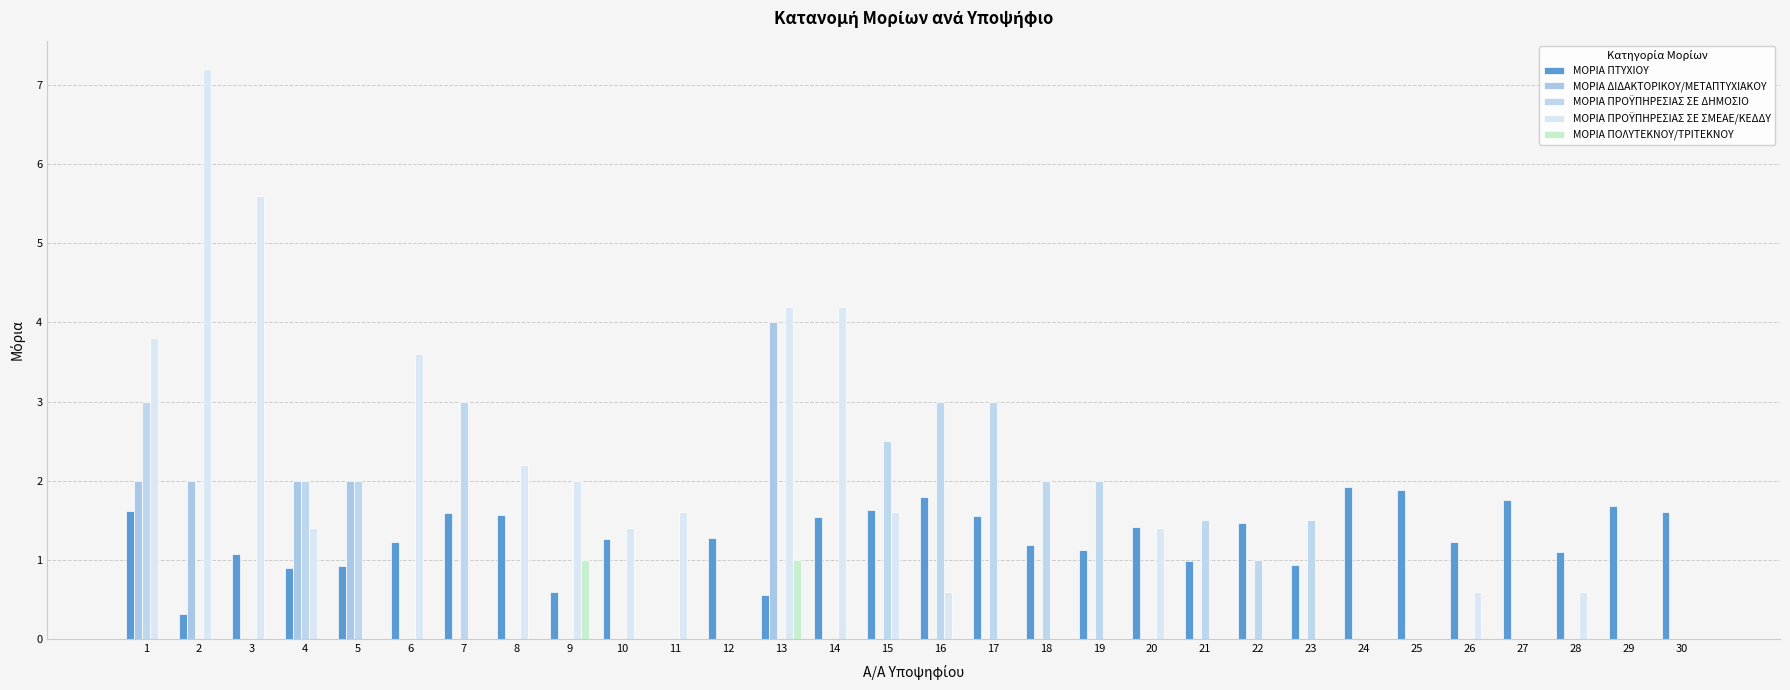

True or false: ΜΟΡΙΑ ΠΟΛΥΤΕΚΝΟΥ/ΤΡΙΤΕΚΝΟΥ has a value of -0.3 at 11.

False